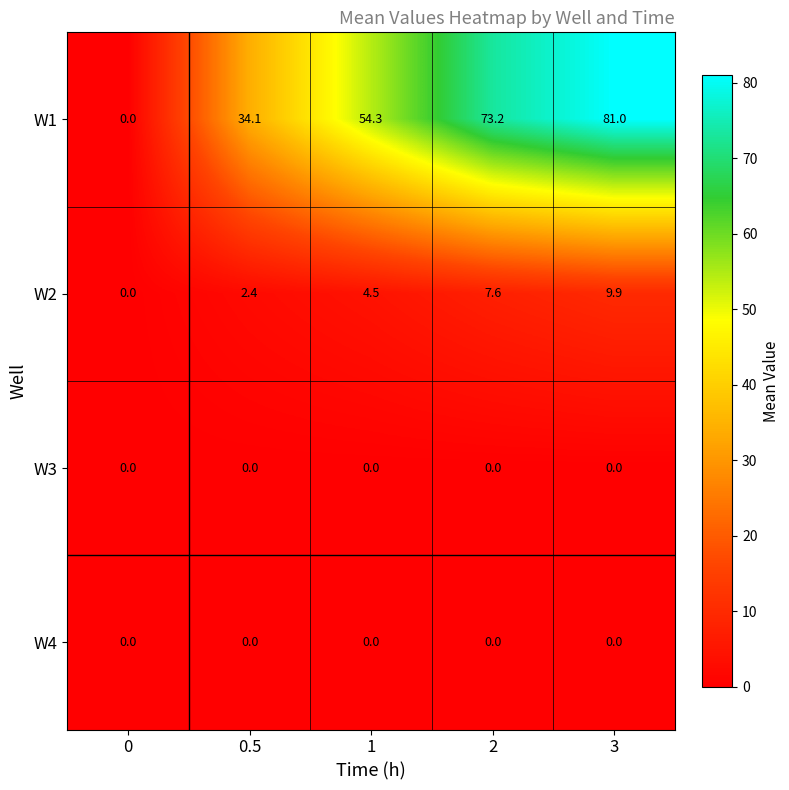

At which category is the sum across all series the highest?

3